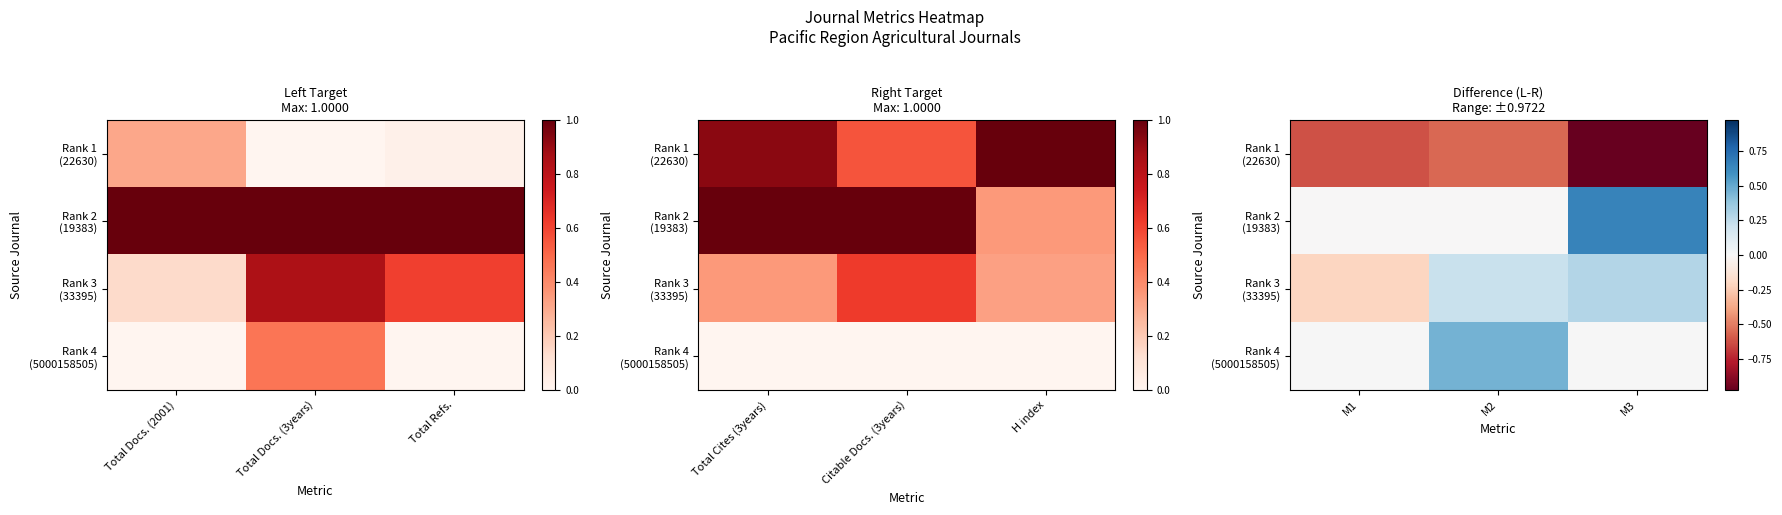

At which label is Rank 4 (5000158505) closest to 0?

M1